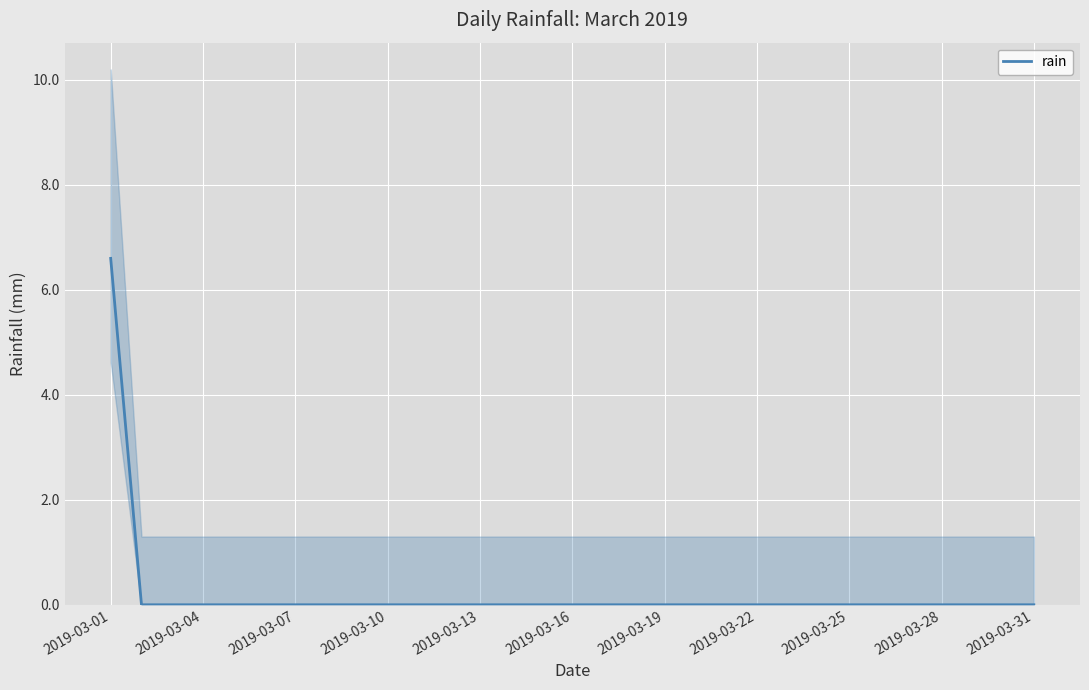

How many distinct data groups are displayed?

1